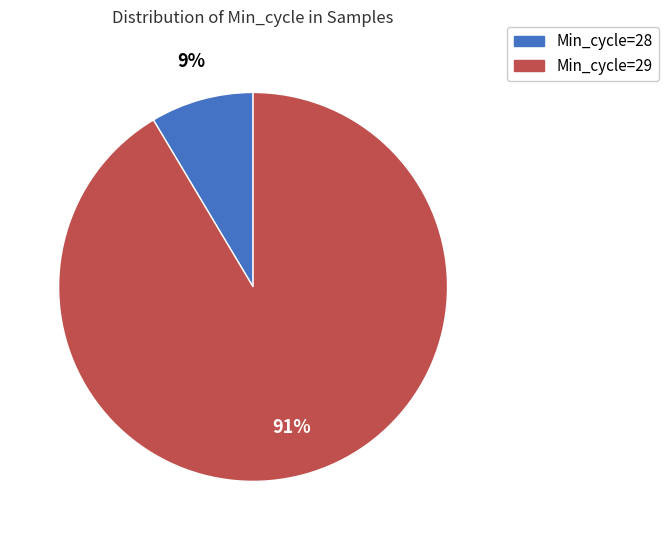

Is there any slice that represents more than half of the pie?

Yes